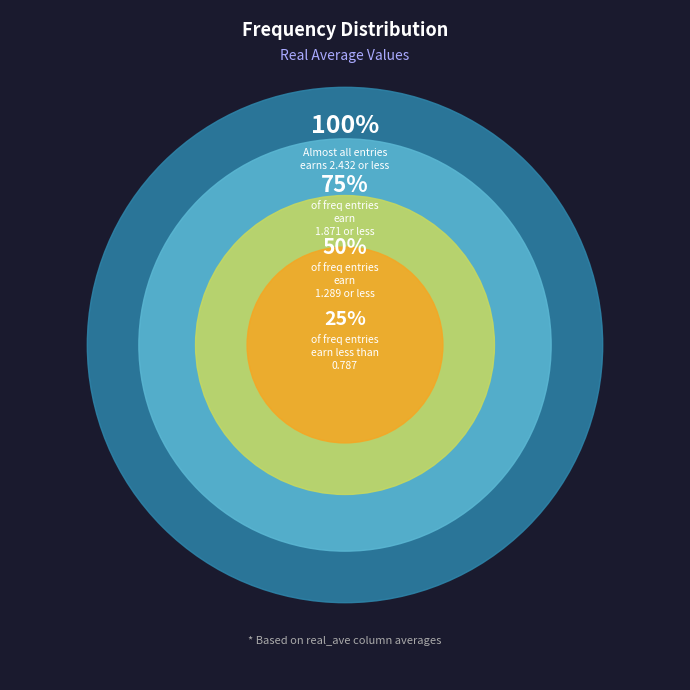

Does any single category account for the majority?

No